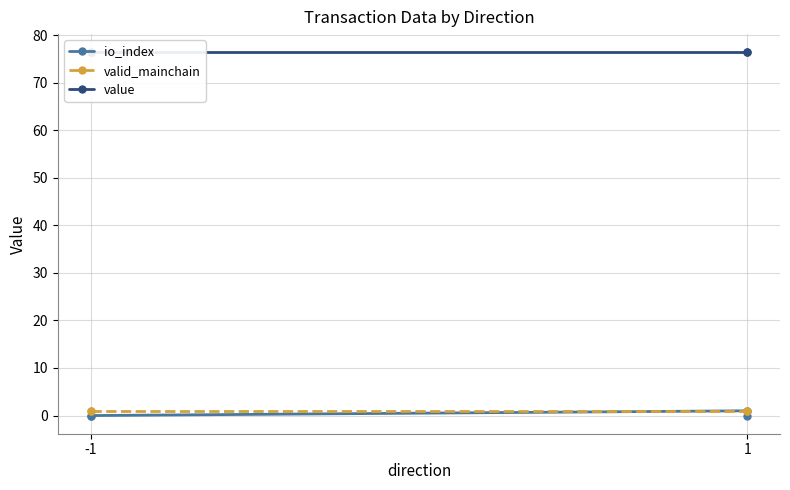

Is this an area chart (filled region under the line)?

No